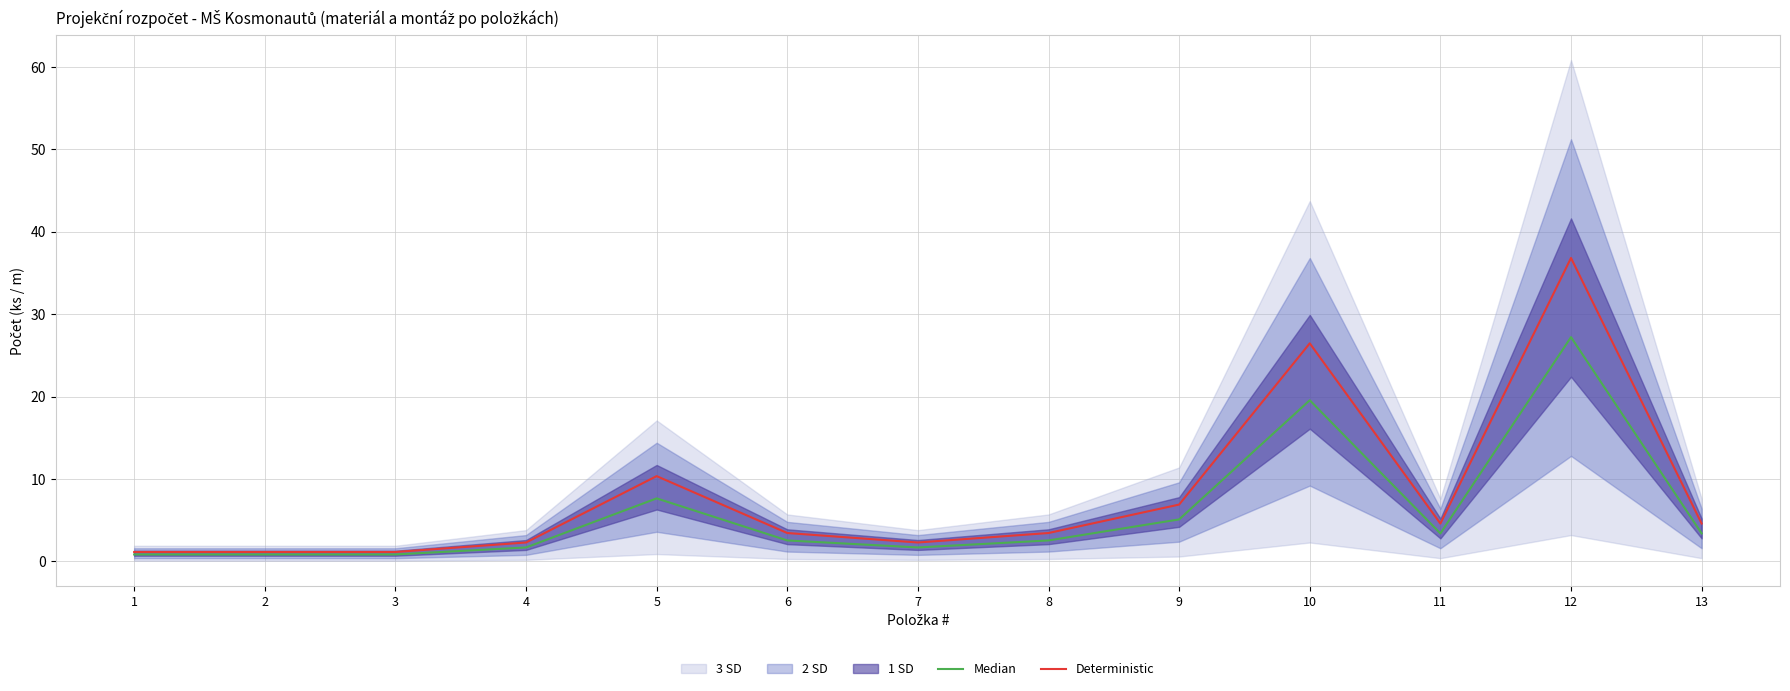

What is the approximate value of Deterministic at 3?

1.1